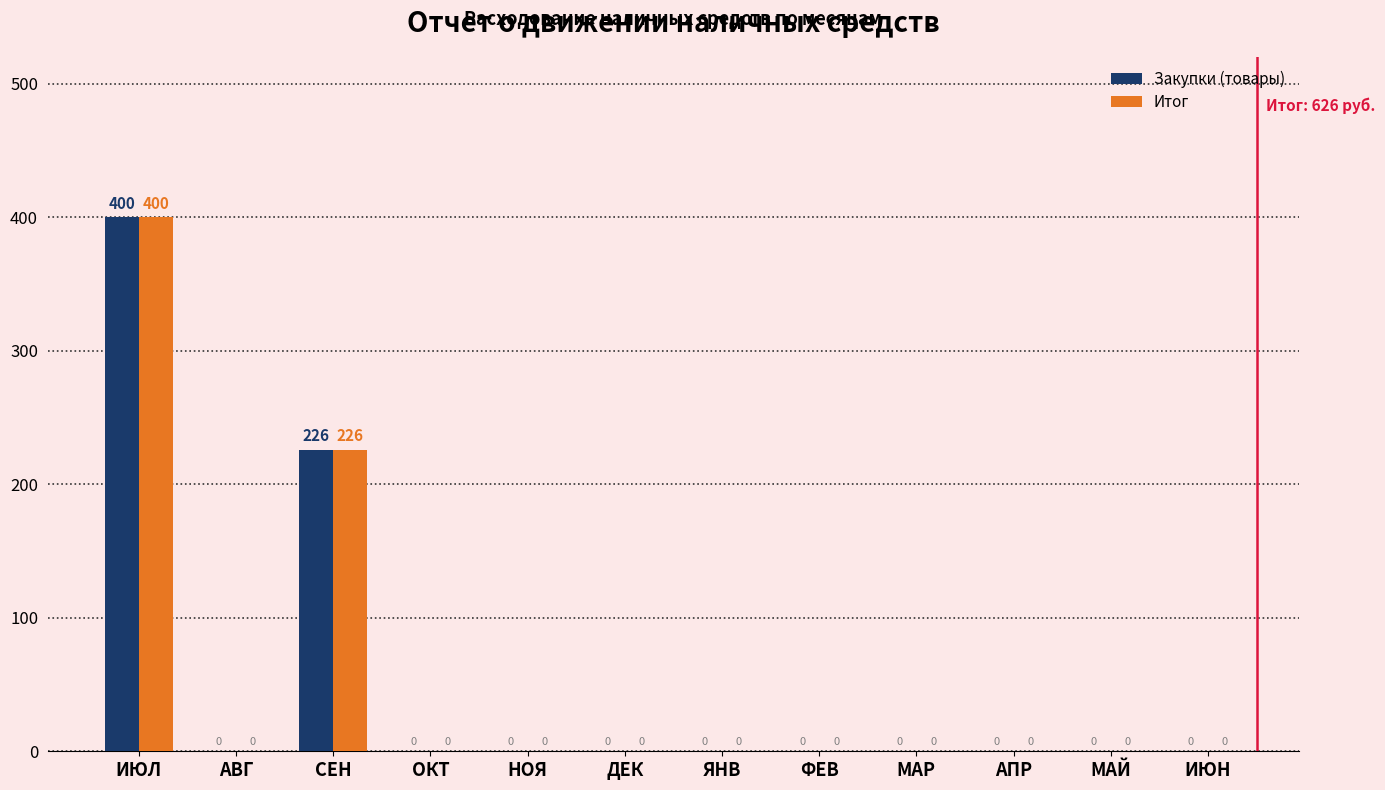

The Закупки (товары) series shows 0 at МАЙ. True or false?

True